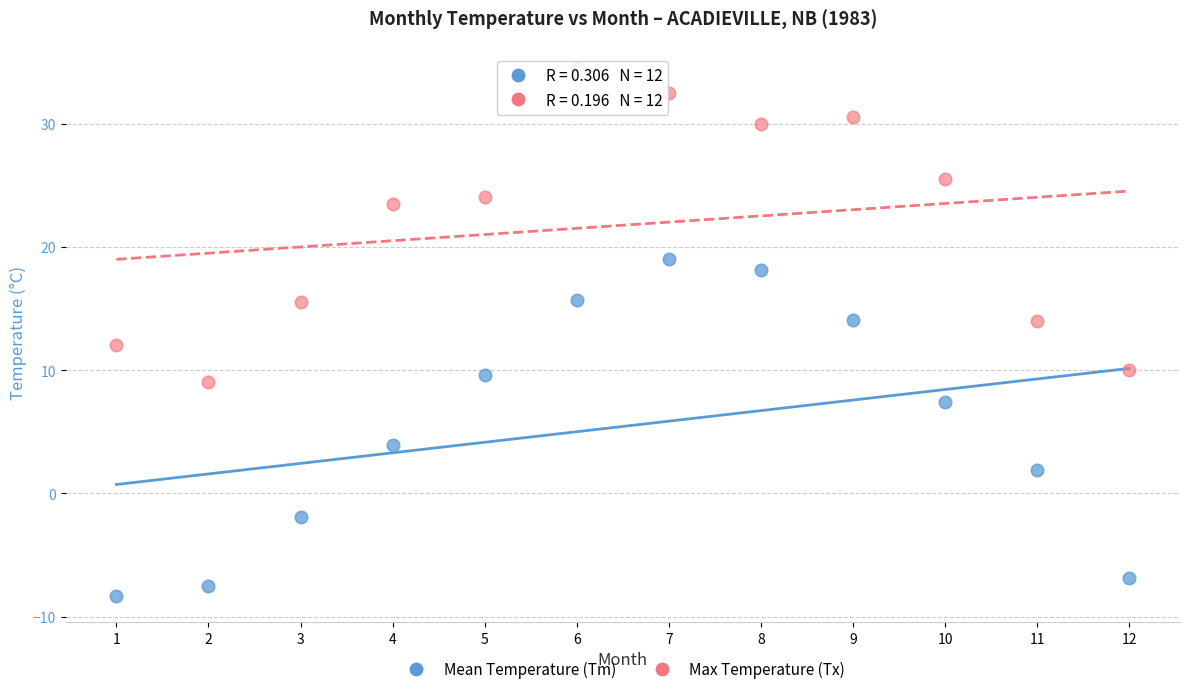

Which series contains the highest Y value?

Max Temperature (Tx)